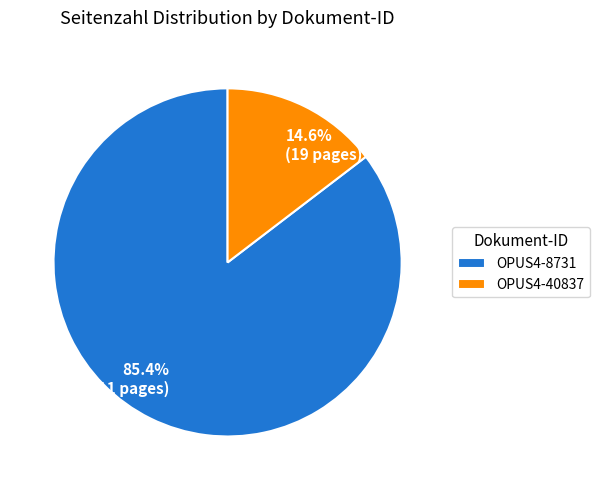

How many segments does this pie chart have?

2